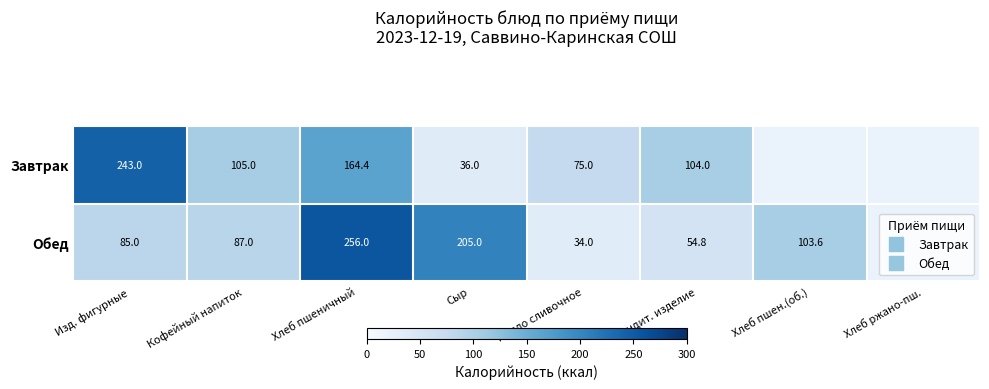

What is the difference between the Обед values at Кондит. изделие and Кофейный напиток?

32.2